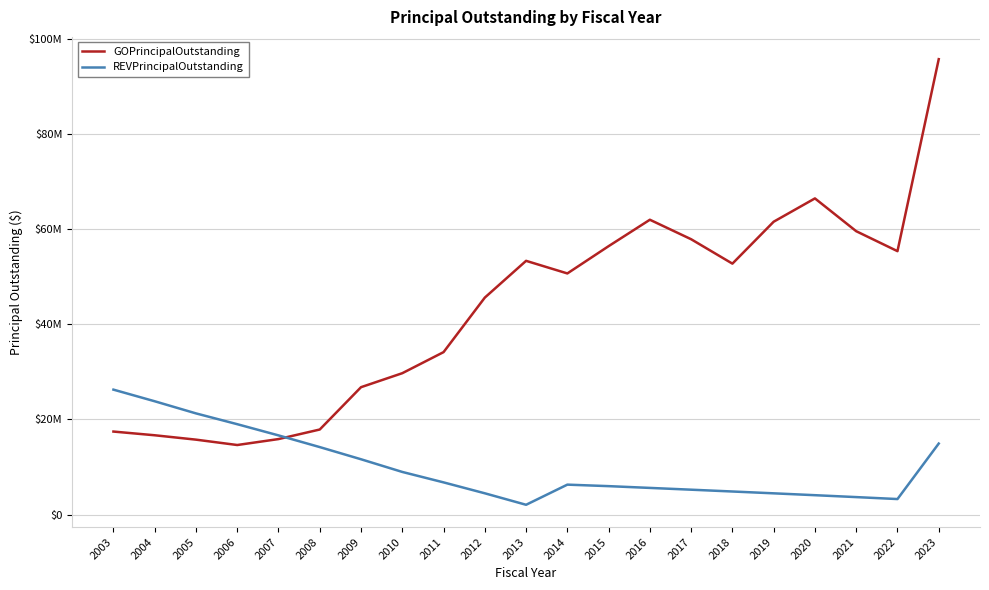

What are all the series names shown in the legend?

GOPrincipalOutstanding, REVPrincipalOutstanding